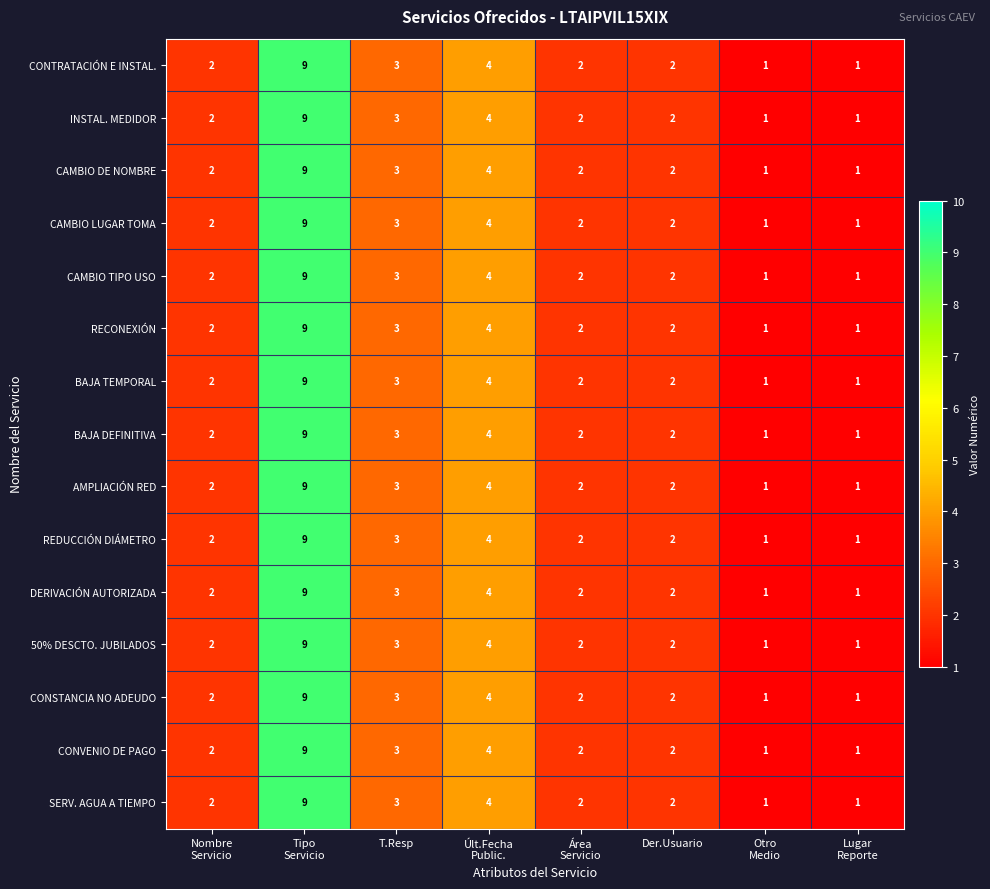

How many data points does each series have?

8